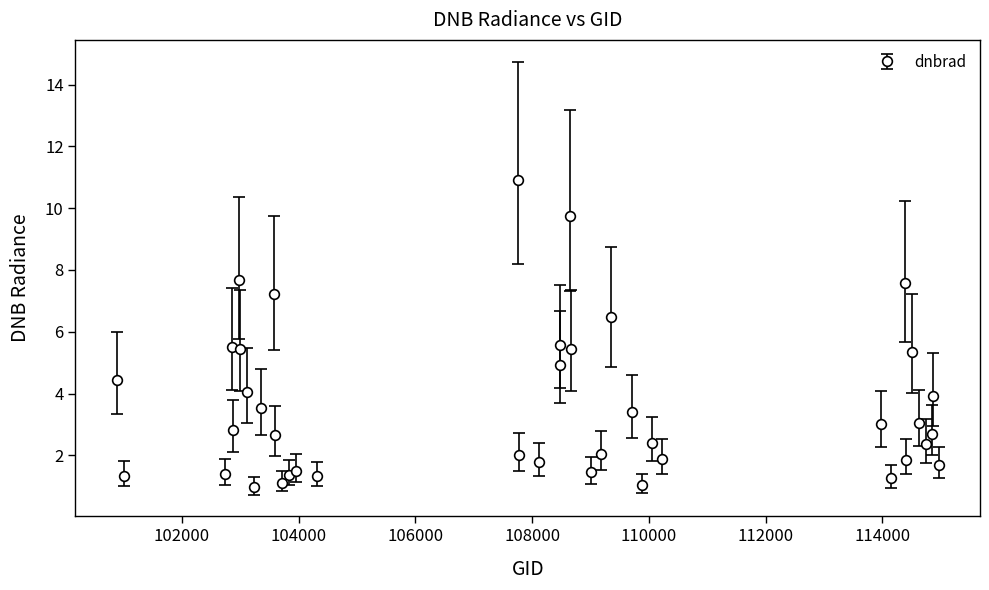

How many interior local valleys (lower than both neighbors) does the data have?

13